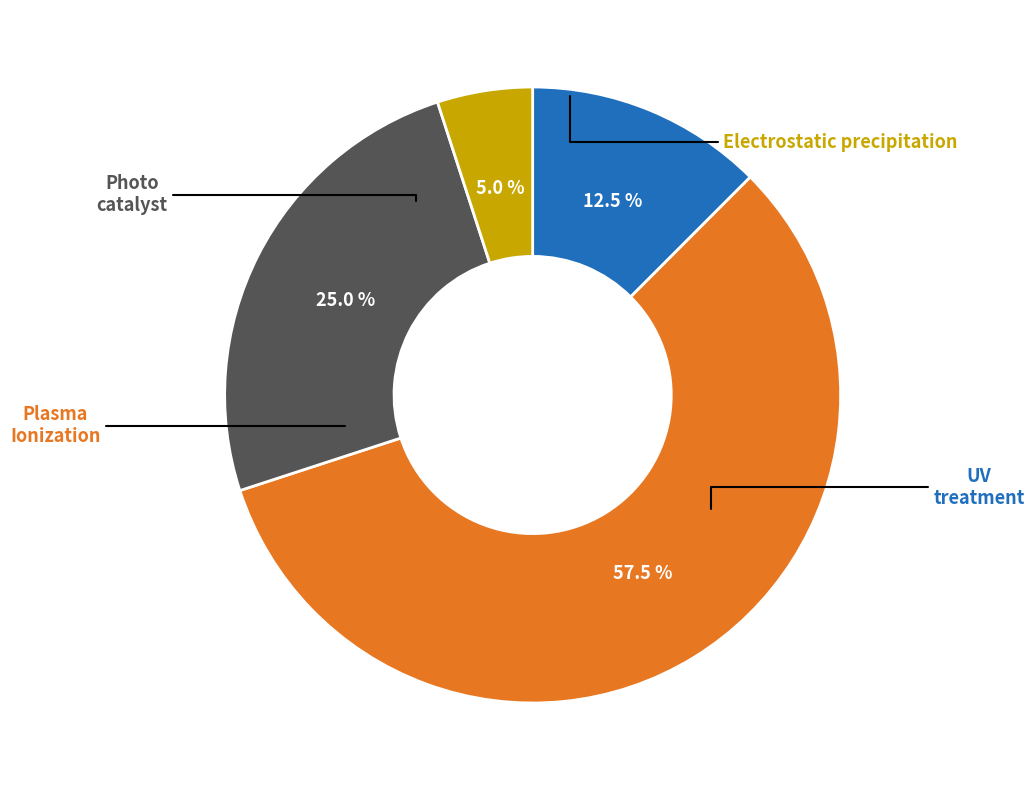

Is there a majority slice in this chart?

Yes